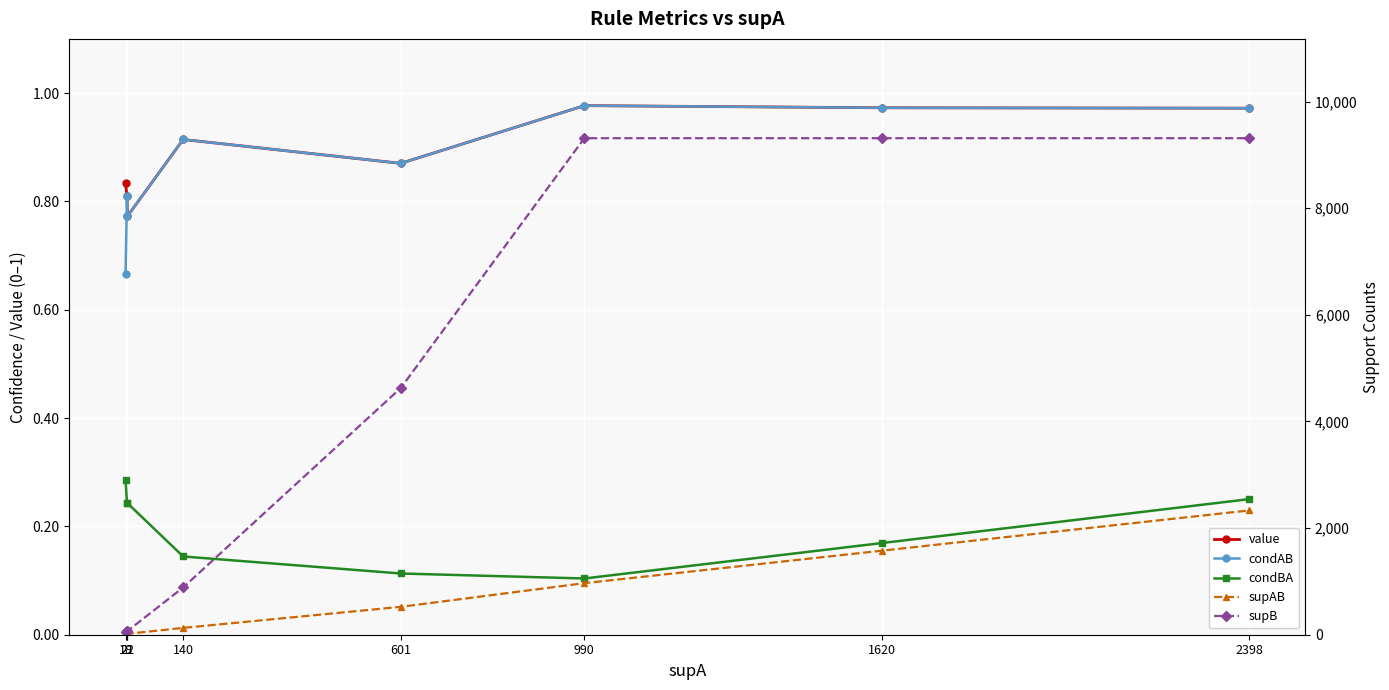

Is this an area chart (filled region under the line)?

No